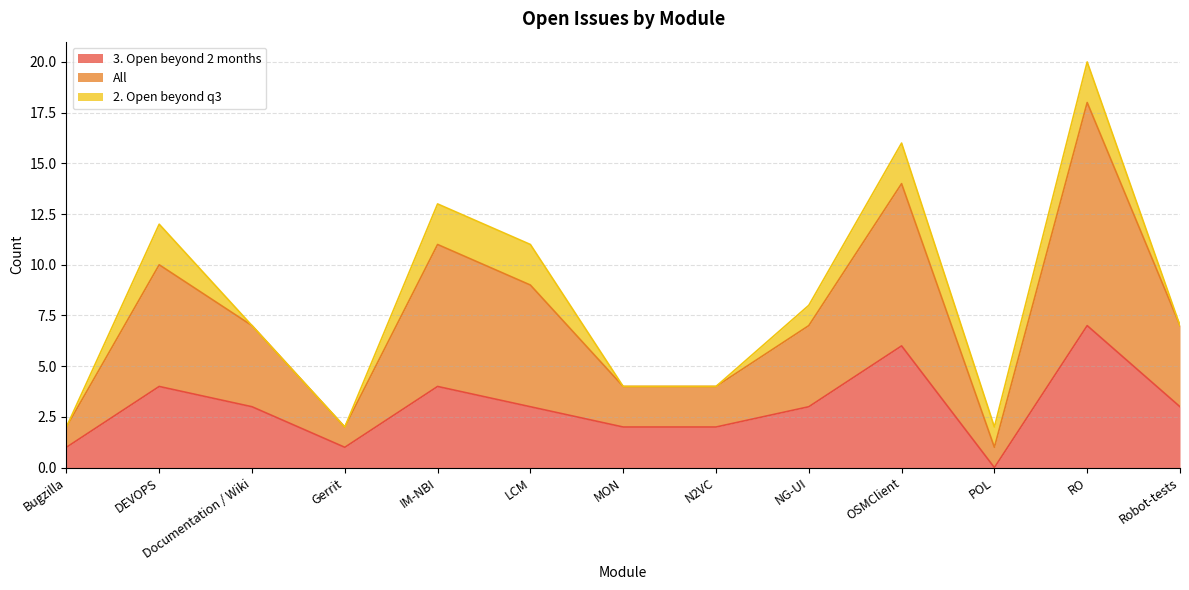

Does the chart have visible grid lines?

Yes